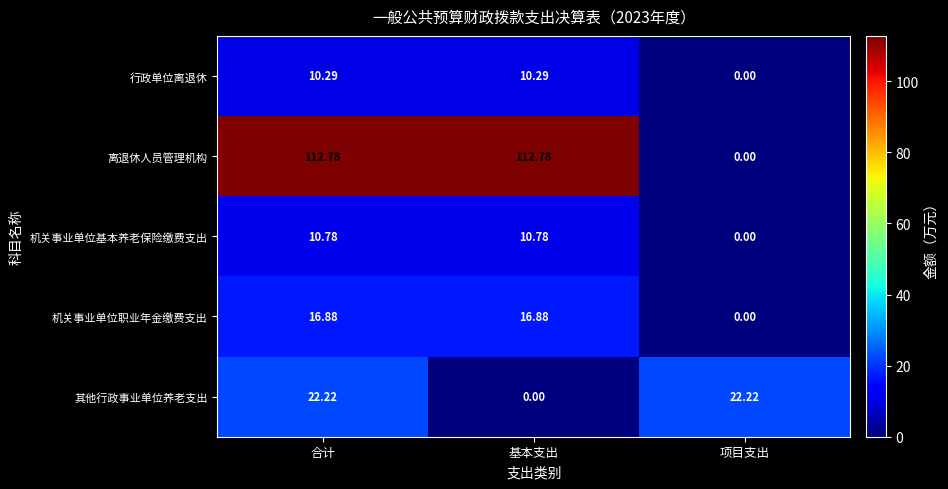

Which category has the lowest value in the 机关事业单位职业年金缴费支出 series?

项目支出